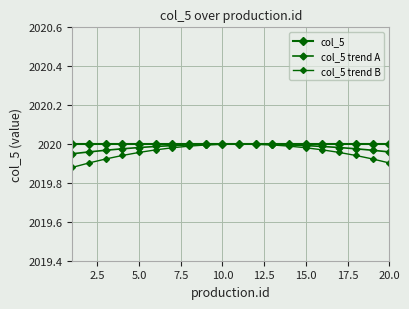

Which series has the widest spread of values?

col_5 trend B